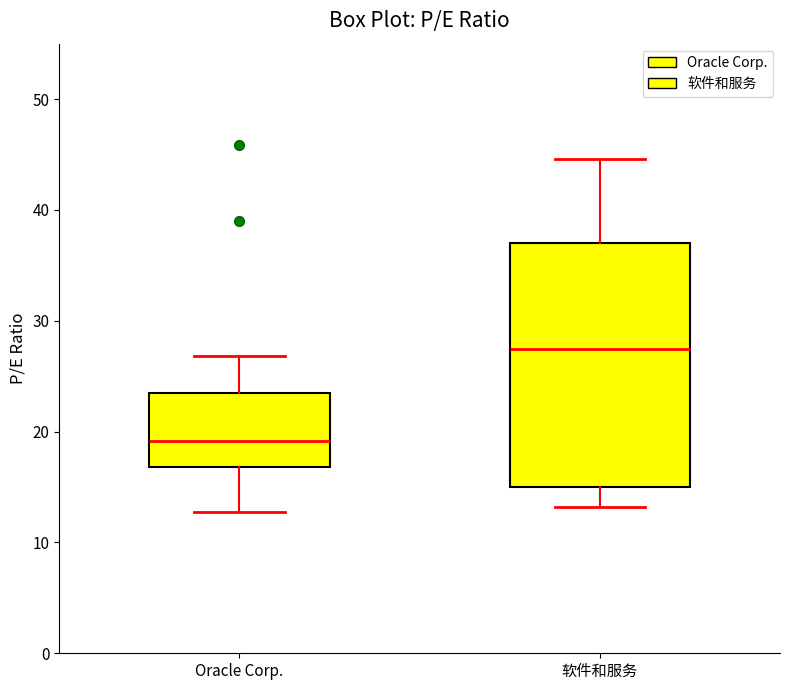

Reading left to right, transcribe this box plot: for each box, give where its median line is, the range the box spans, and where its two whiskers end, as read against the y-axis. The values are not printed on the chart, so give them approximately, as read against the axis.

Oracle Corp.: median 19, box 17 to 24, whiskers 13 to 27
软件和服务: median 27, box 15 to 37, whiskers 13 to 45